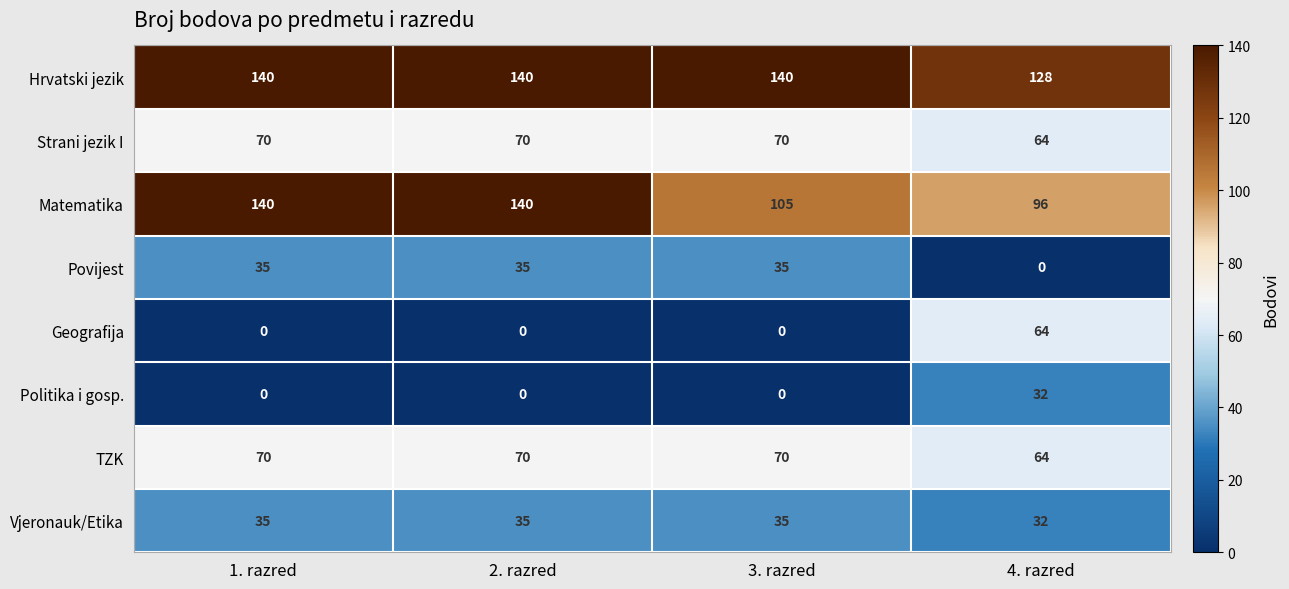

Count the Strani jezik I values in the range 70 to 71.

3